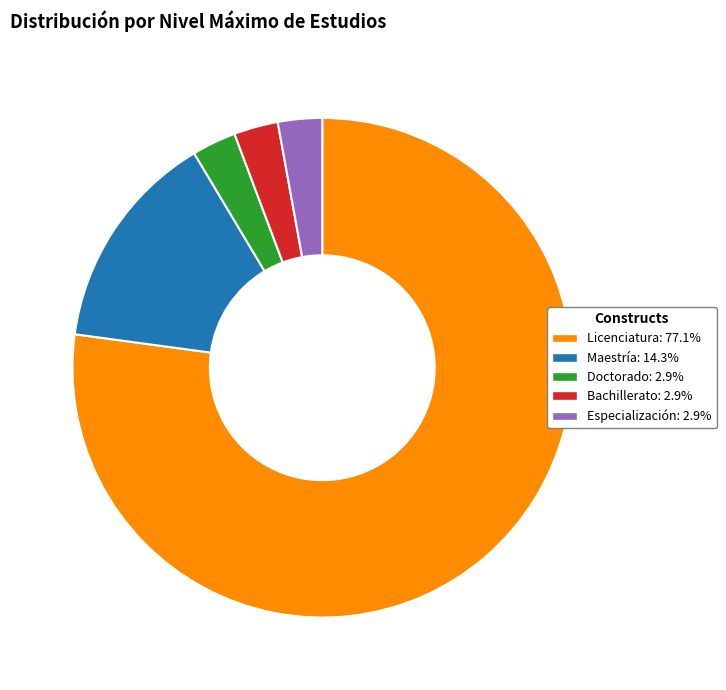

Combined, do Licenciatura and Especialización account for over 50%?

Yes